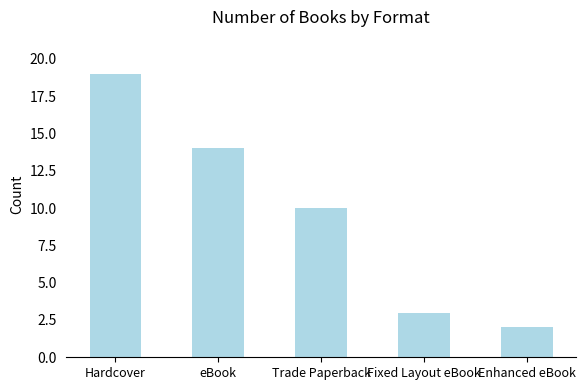

What is the difference between the values at Hardcover and eBook?

5